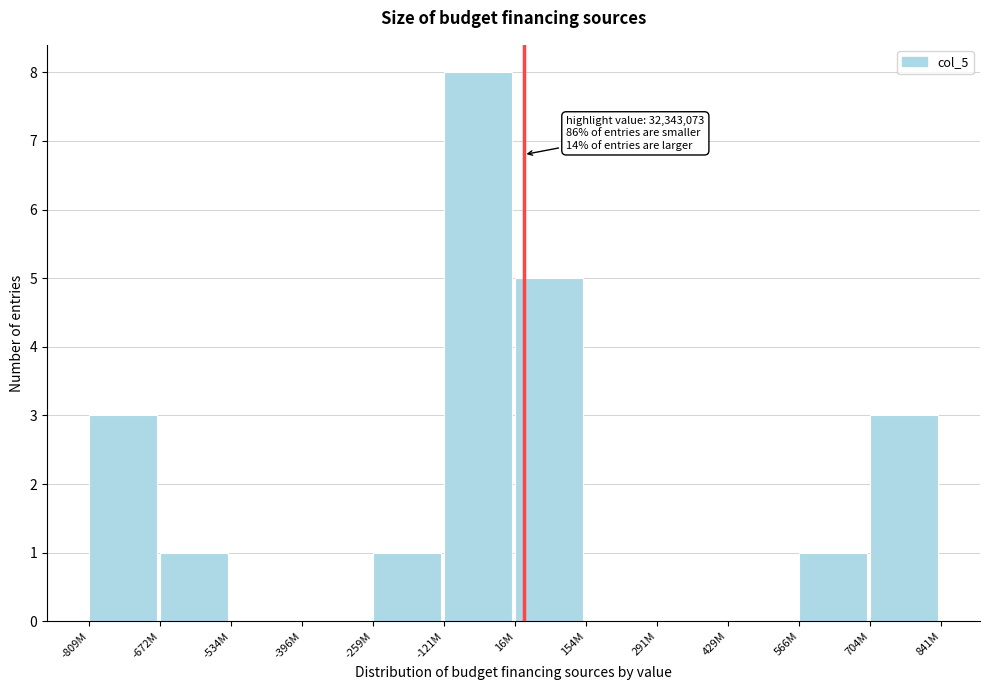

Reading left to right, list all the values displayed in this chart.

-809M=3	-672M=1	-534M=0	-396M=0	-259M=1	-121M=8	16M=5	154M=0	291M=0	429M=0	566M=1	704M=3